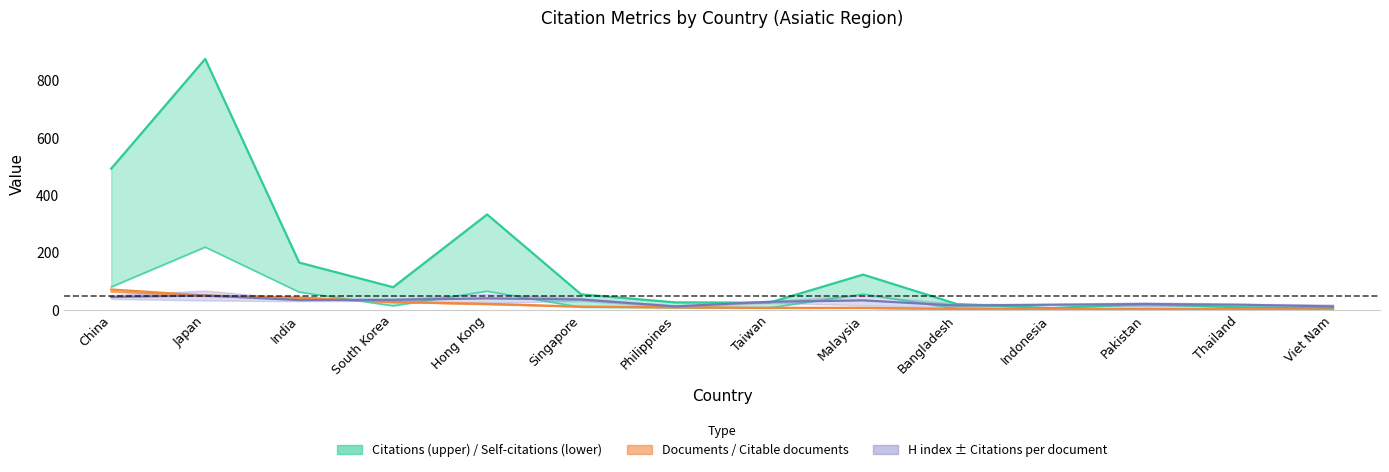

Is the value of Citable documents at Indonesia greater than the value of H index at Japan?

No